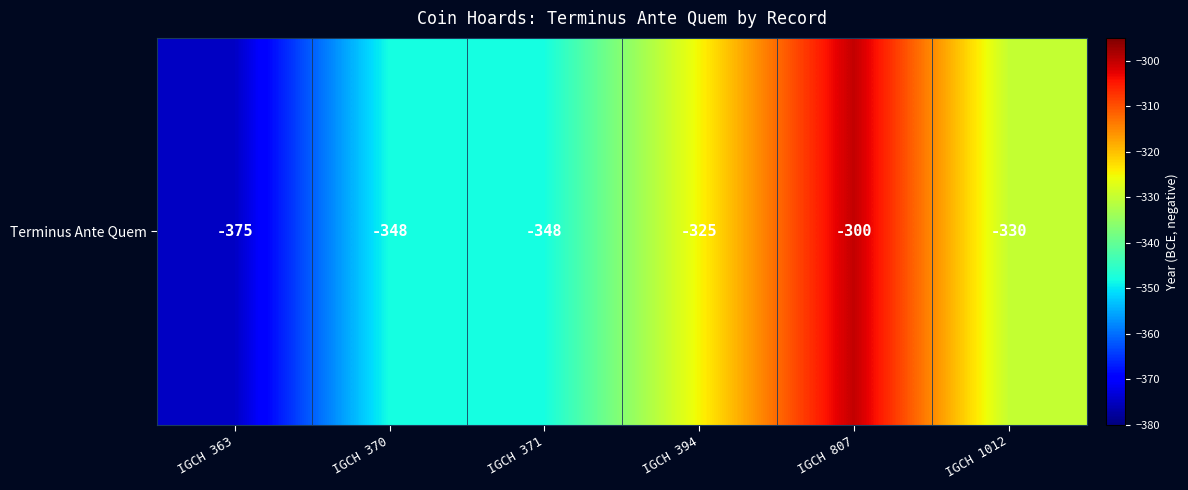

List the labels in order of value, smallest first.

IGCH 363, IGCH 370, IGCH 371, IGCH 1012, IGCH 394, IGCH 807